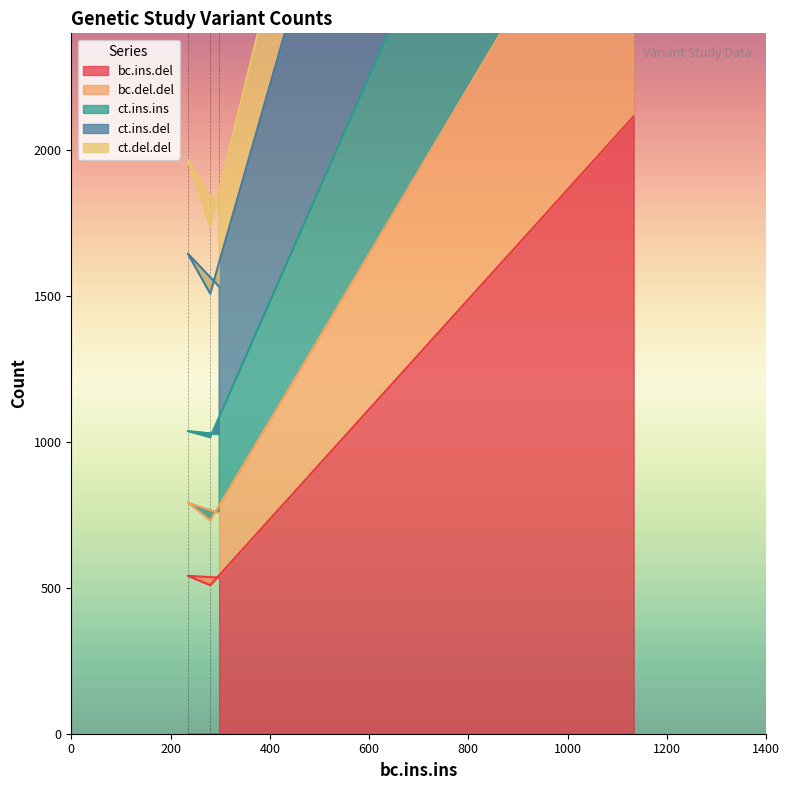

True or false: ct.del.del and ct.ins.del intersect in this chart.

False